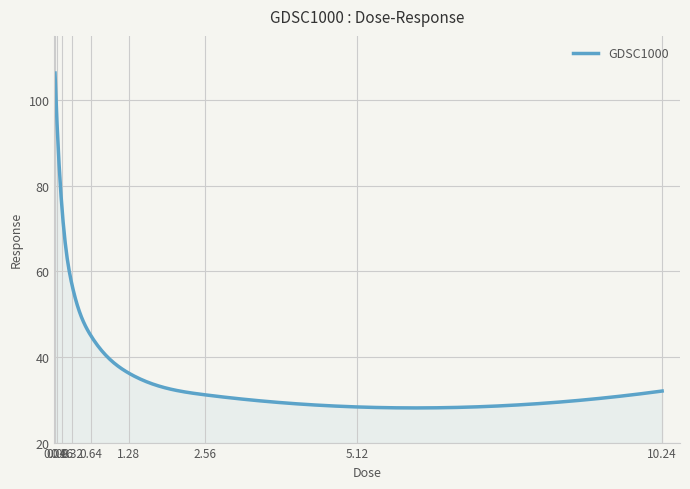

What is the difference between the maximum and minimum values?

78.2